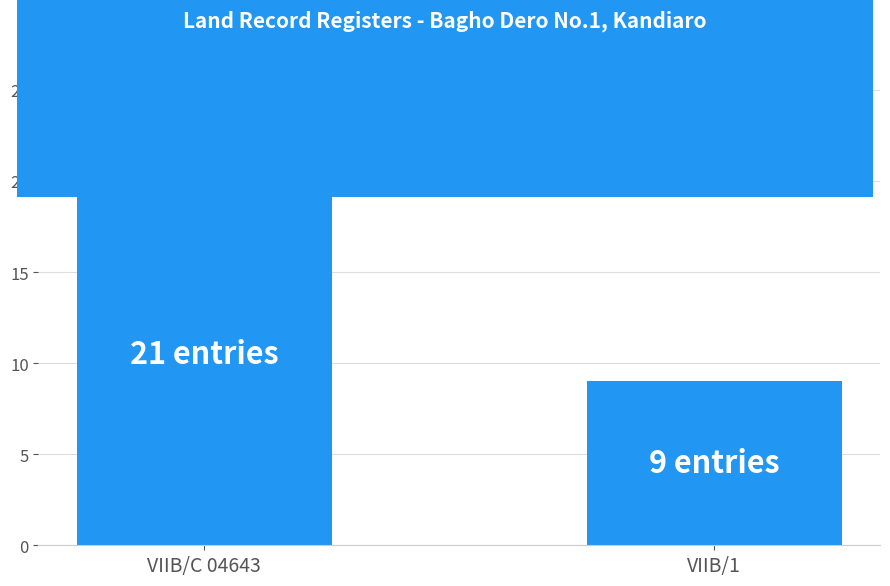

List the labels in order of value, smallest first.

VIIB/1, VIIB/C 04643